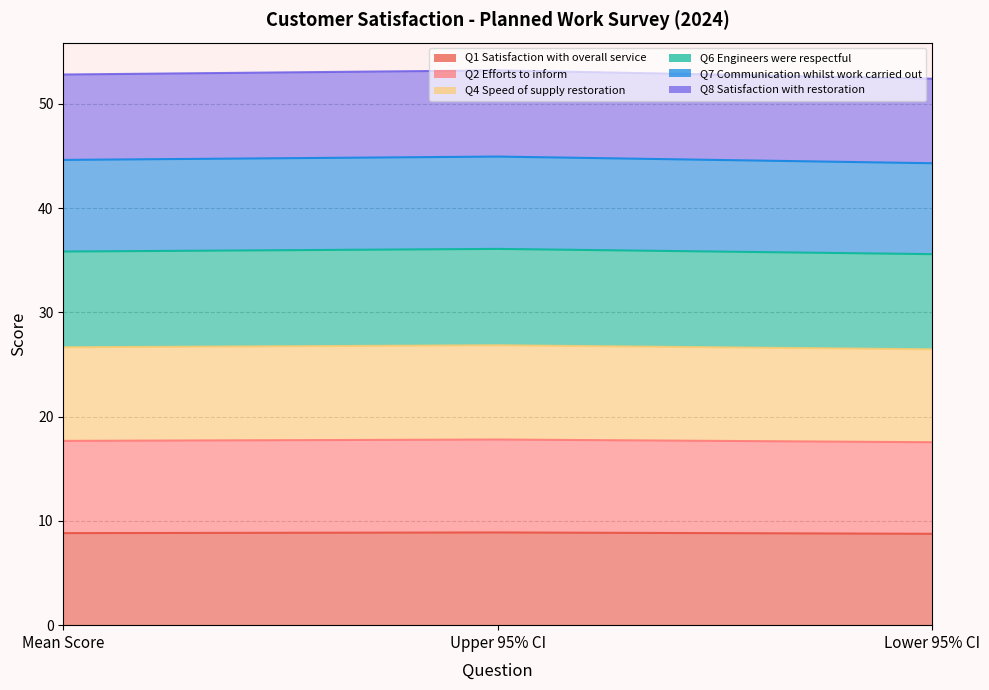

What is the label of the 3rd point from the right?

Mean Score